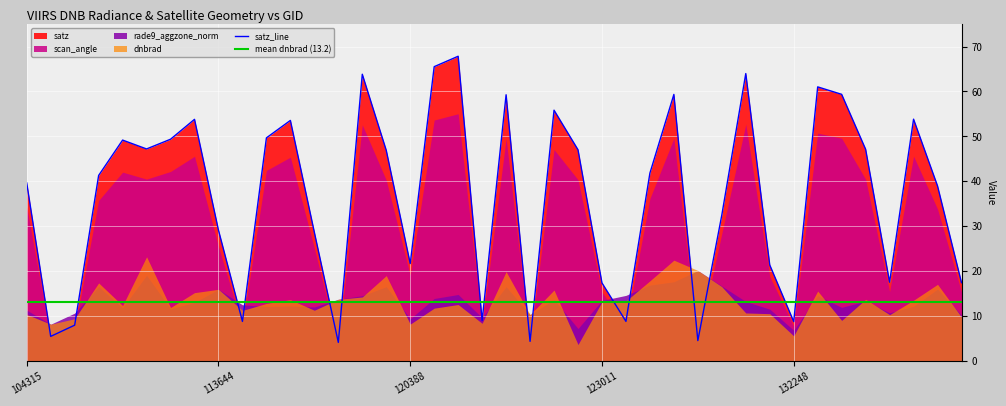

True or false: rade9_aggzone_norm and scan_angle cross at least once.

True